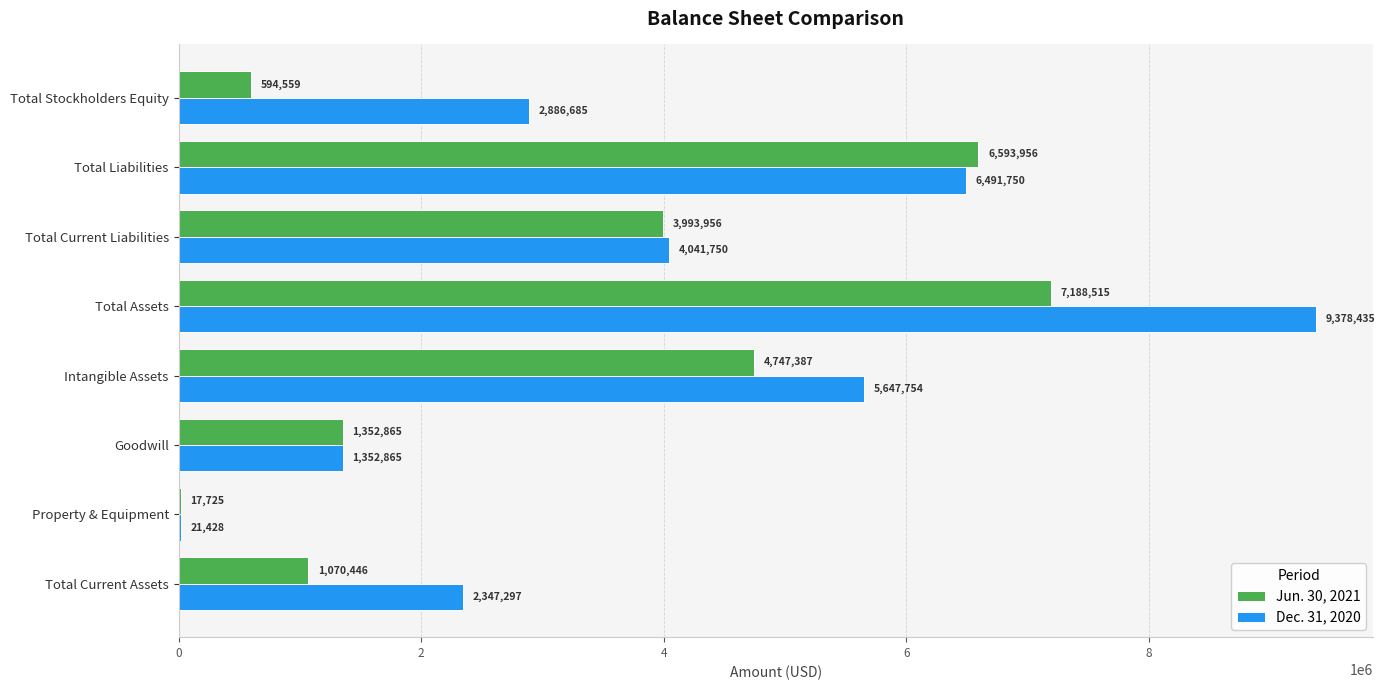

What is the highest value of the Dec. 31, 2020 series?

9378435